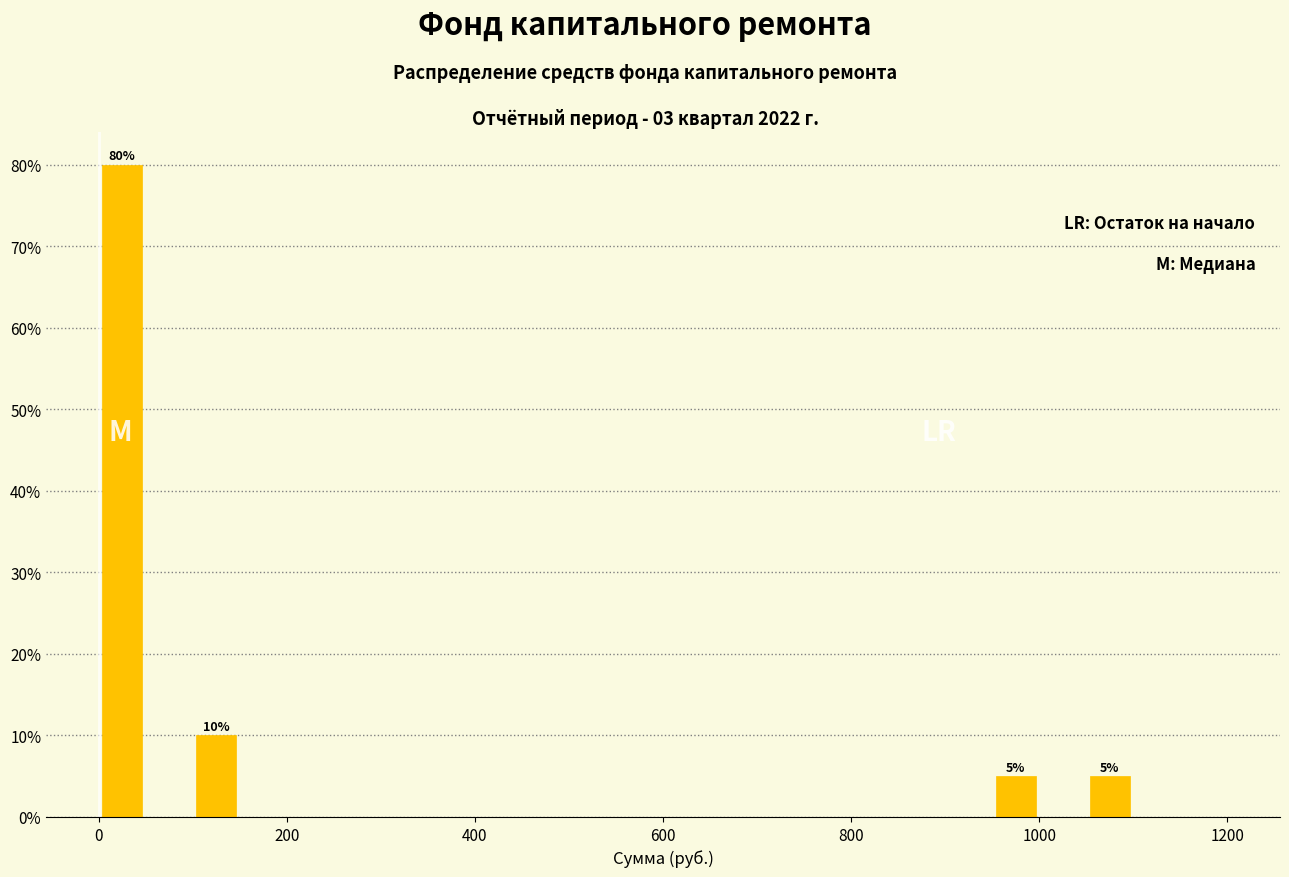

Read against the x-axis, roughly where is the centre of the tallest bar?

20